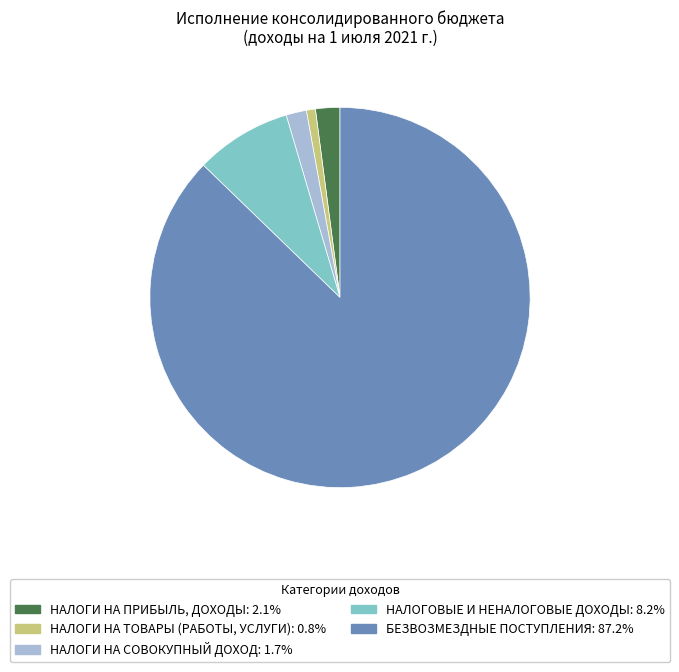

Is there a majority slice in this chart?

Yes